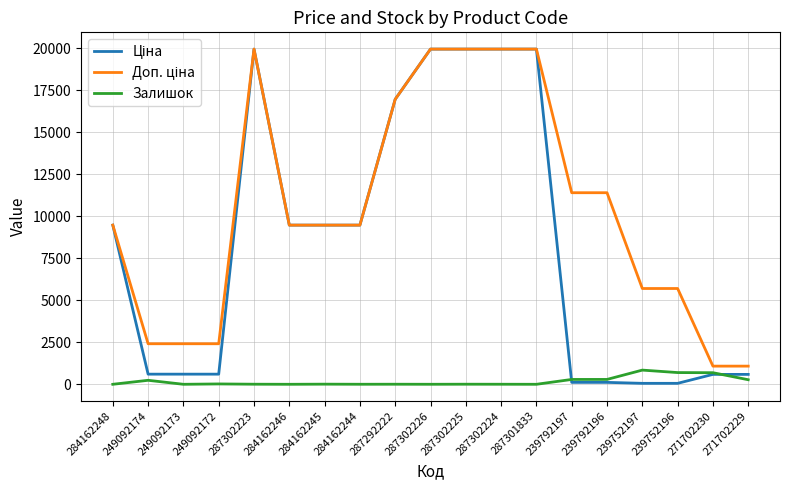

What is the spread (max minus min) of values at 287301833?

19964.2